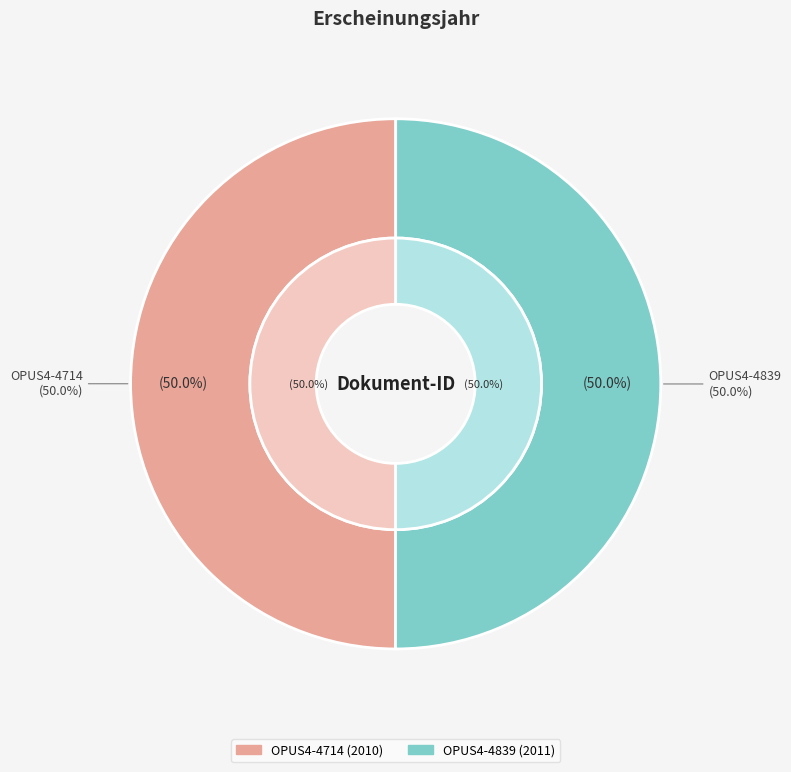

Which slice is the smallest?

OPUS4-4714